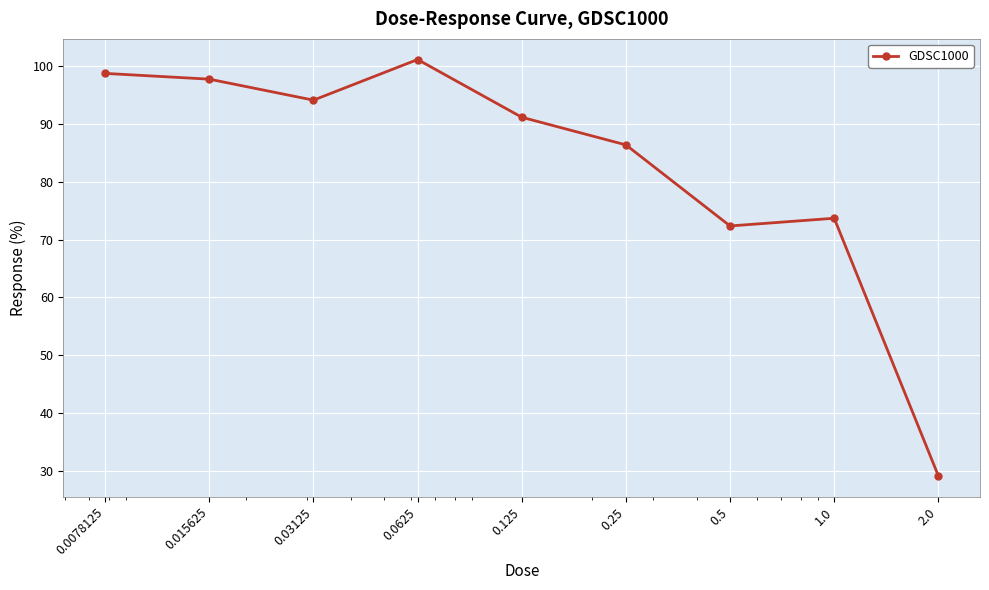

What is the value of the 3rd point from the left?

94.1